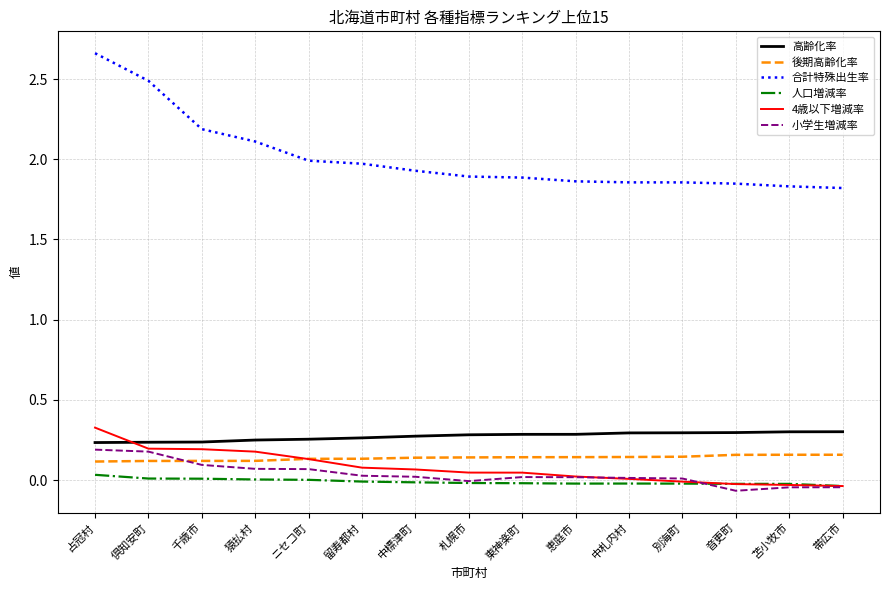

True or false: 後期高齢化率 and 合計特殊出生率 cross at least once.

False